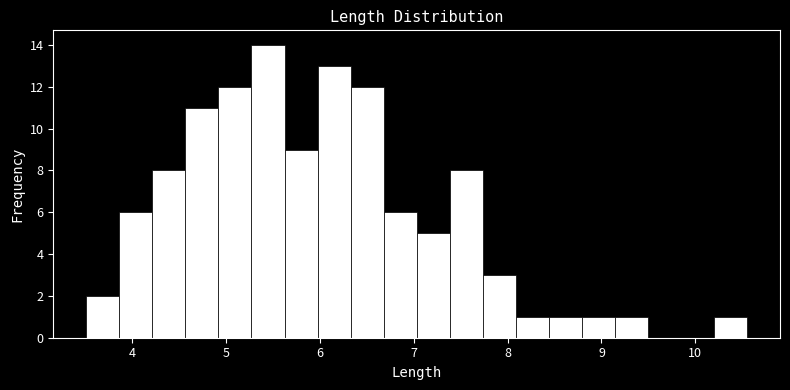

Around what value on the x-axis is the tallest bar? Give the approximate position of its centre, as read against the axis.

5.5